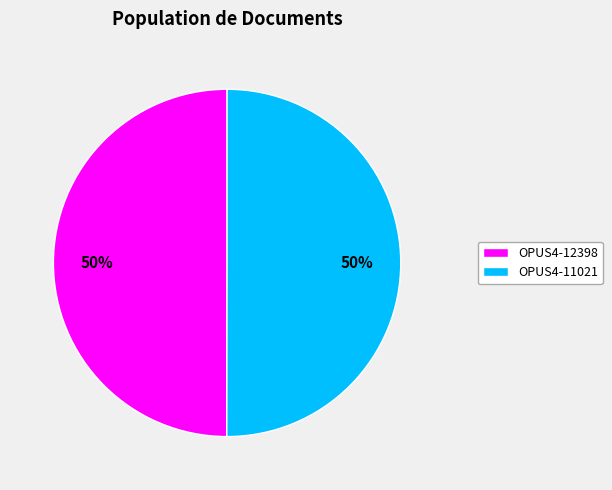

Combined, do OPUS4-12398 and OPUS4-11021 account for over 50%?

Yes